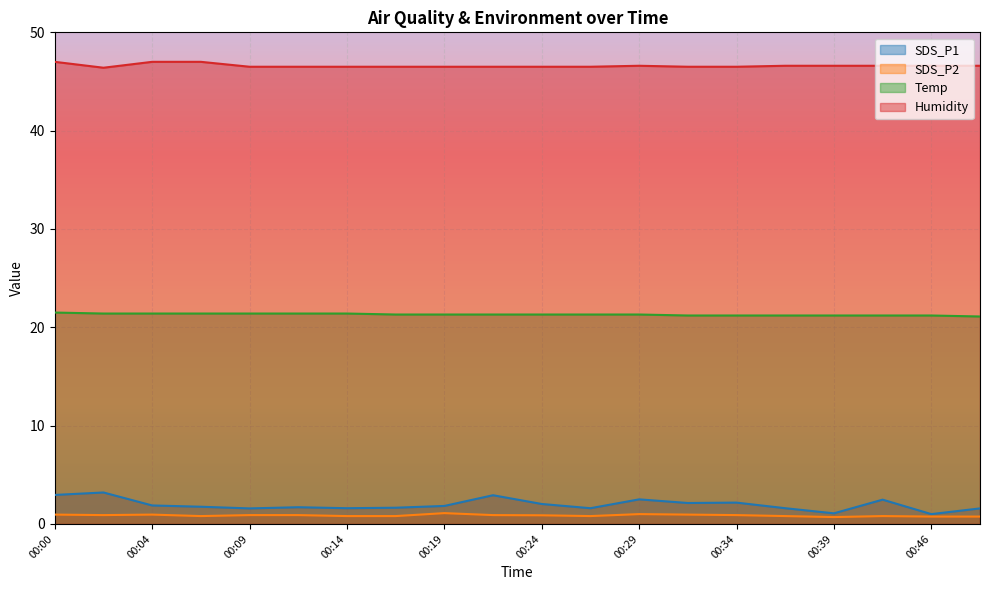

Count the Temp values in the range 21 to 22.

20